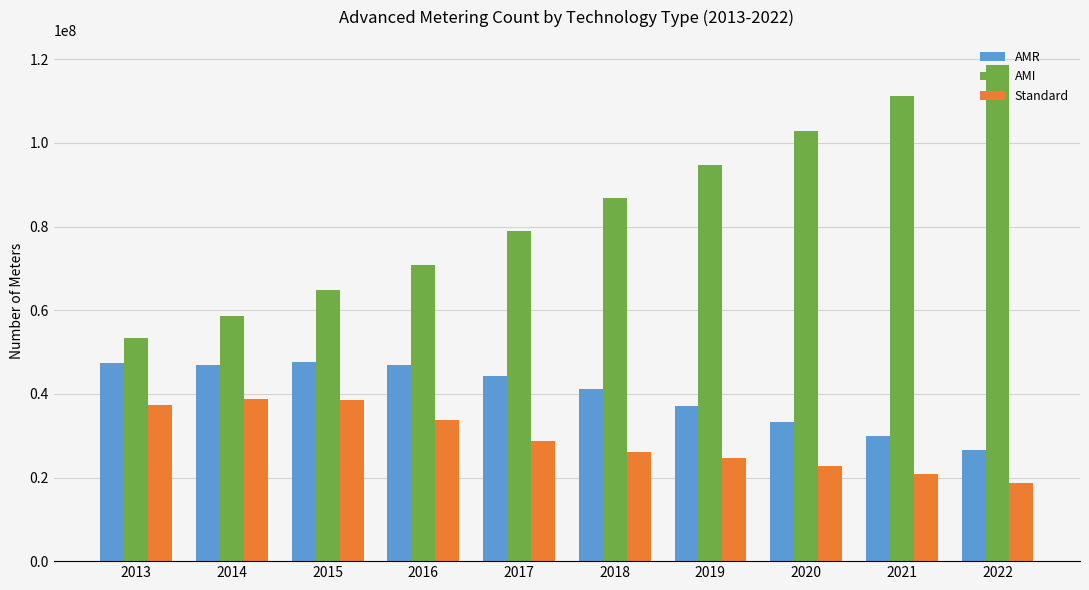

What is the difference between the highest and lowest values at 2019?

70149639